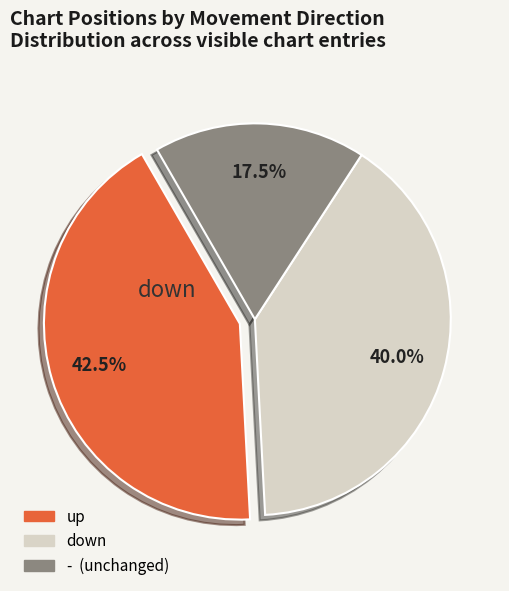

Does any single category account for the majority?

No